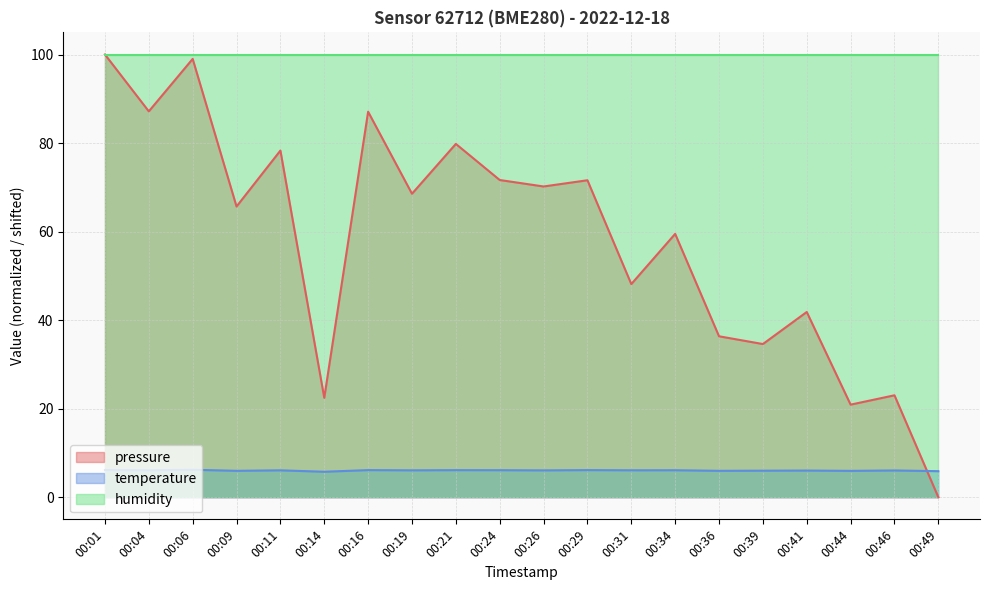

The temperature series shows 6.0 at 00:46. True or false?

True